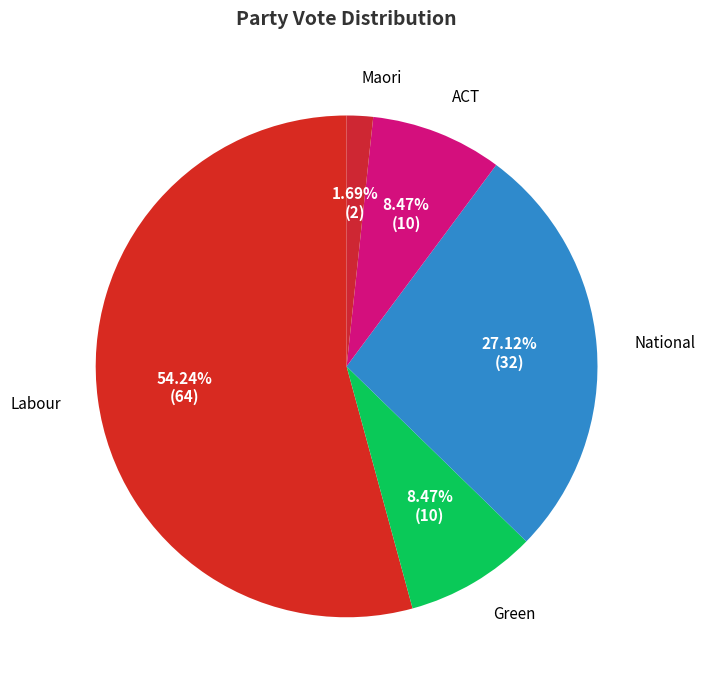

To the nearest percent, what is the combined percentage of Green and National?

36%